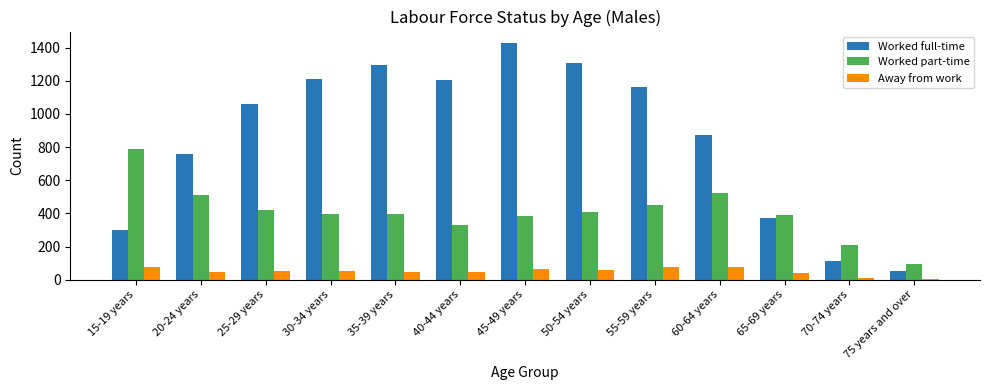

The value of Worked part-time at 65-69 years is 392. True or false?

True